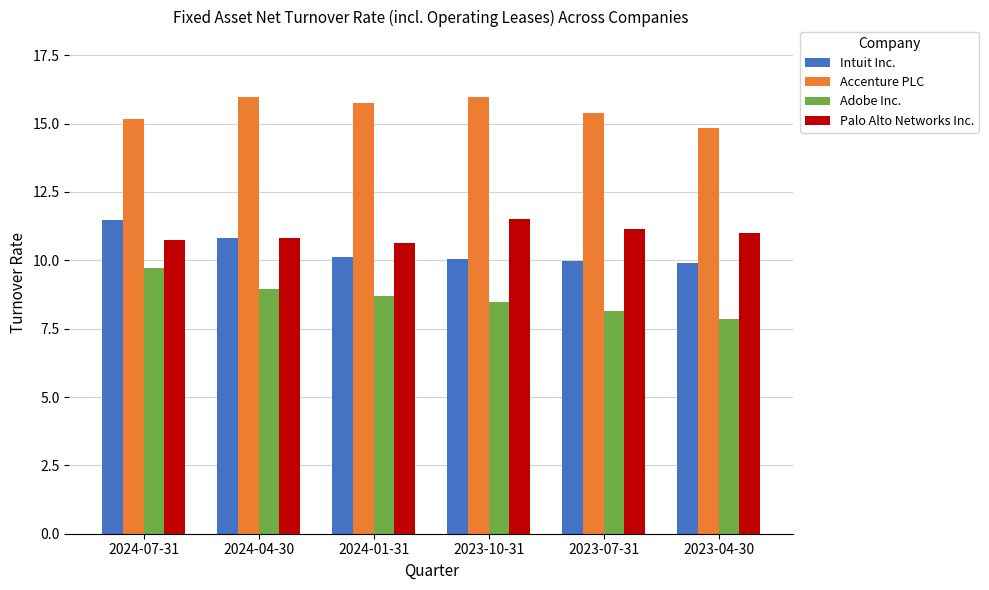

True or false: Palo Alto Networks Inc. has a value of 11.5 at 2023-10-31.

True